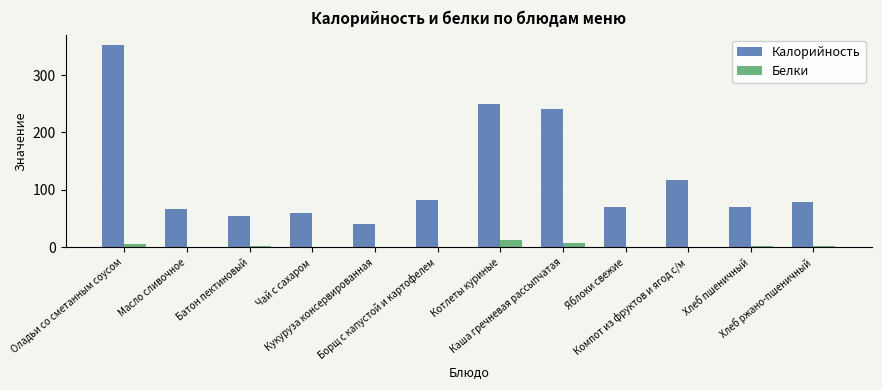

Which series has the widest spread of values?

Калорийность